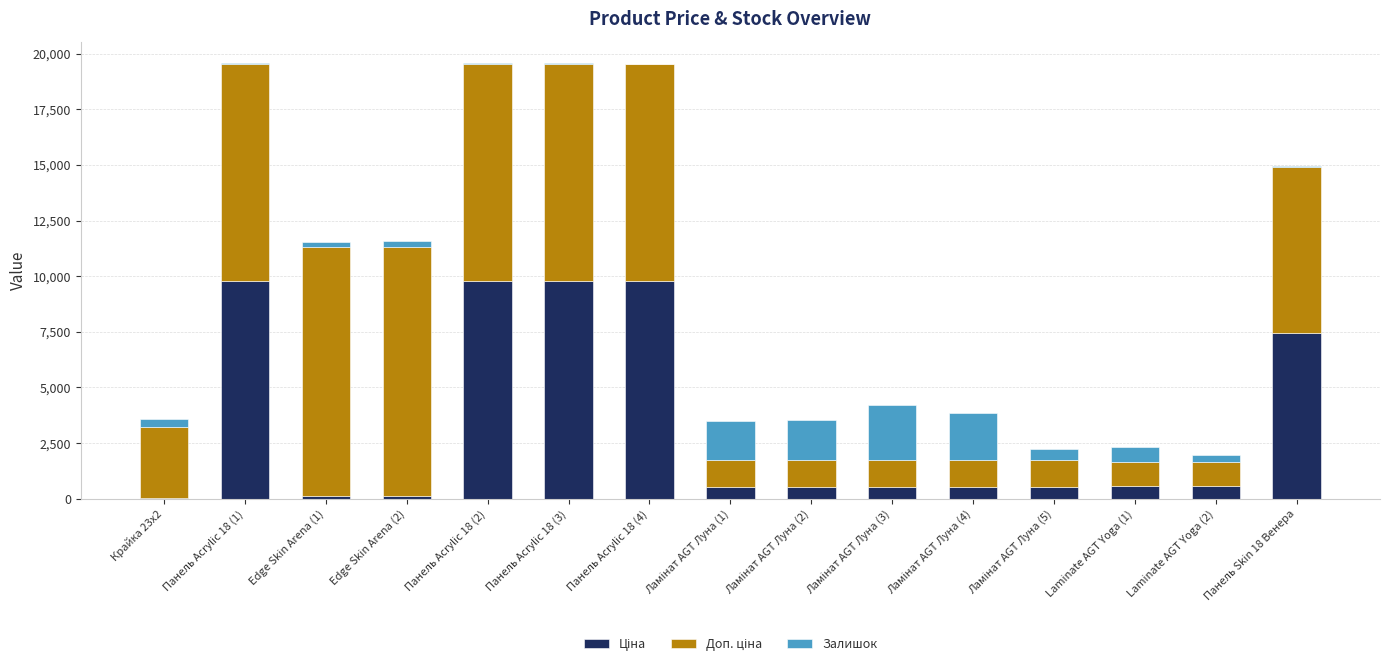

The value of Залишок at Edge Skin Arena (1) is 260.0. True or false?

True